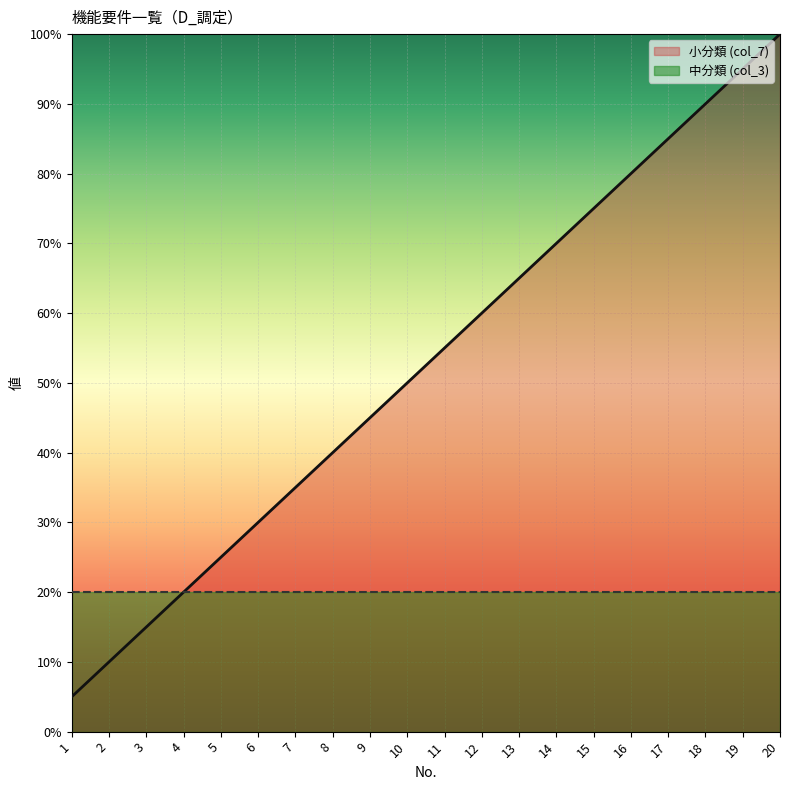

List the labels in order of value, largest first.

20, 19, 18, 17, 16, 15, 14, 13, 12, 11, 10, 9, 8, 7, 6, 5, 4, 3, 2, 1